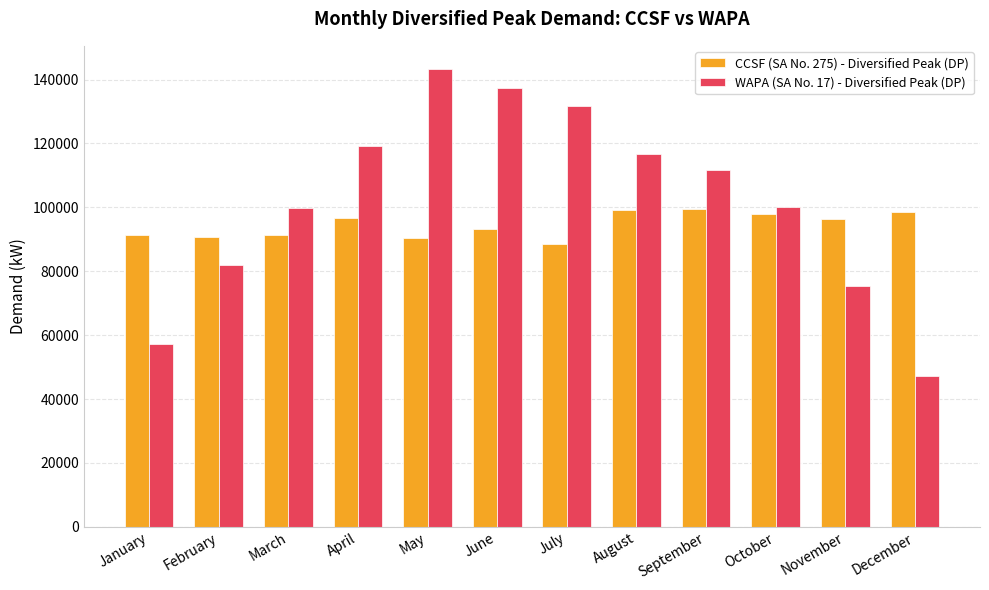

How many groups of bars are there?

12